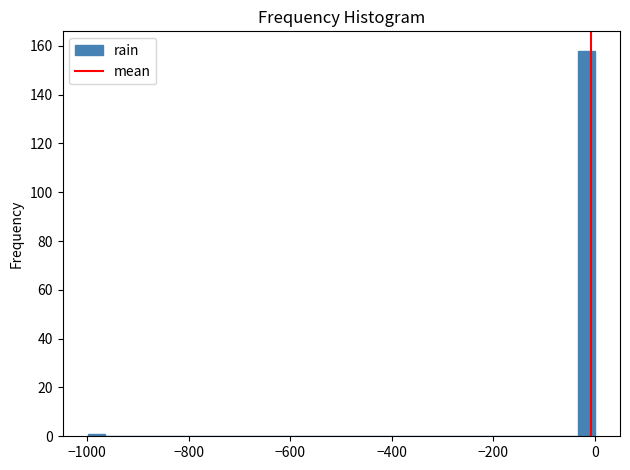

Read against the x-axis, roughly where is the centre of the tallest bar?

-20